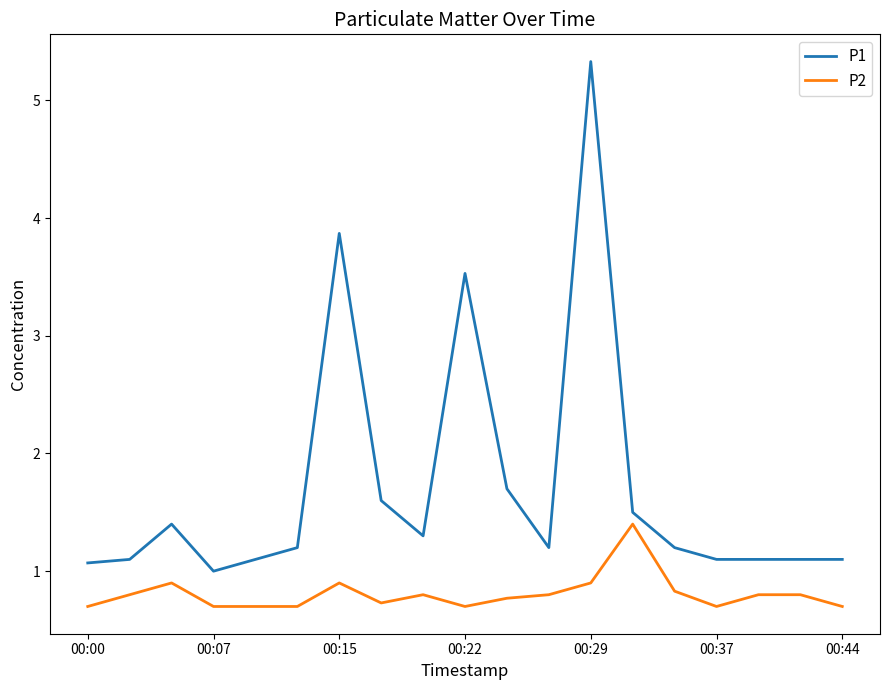

True or false: P2 and P1 intersect in this chart.

False